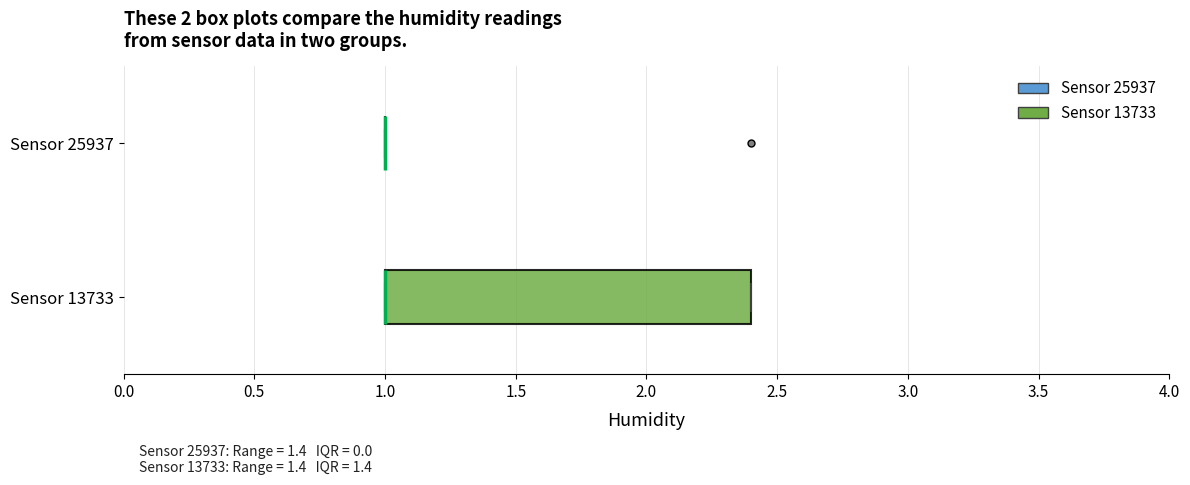

Reading bottom to top, read every box against the x-axis: the position of its median line, the range the box covers, and the ends of its whiskers. The values are not printed on the chart, so give them approximately, as read against the axis.

Sensor 13733: median 1.0 (drawn on the box's left edge), box 1.0 to 2.4, whiskers 1.0 to 2.4
Sensor 25937: box collapsed to a line at 1.0, whiskers 1.0 to 1.0